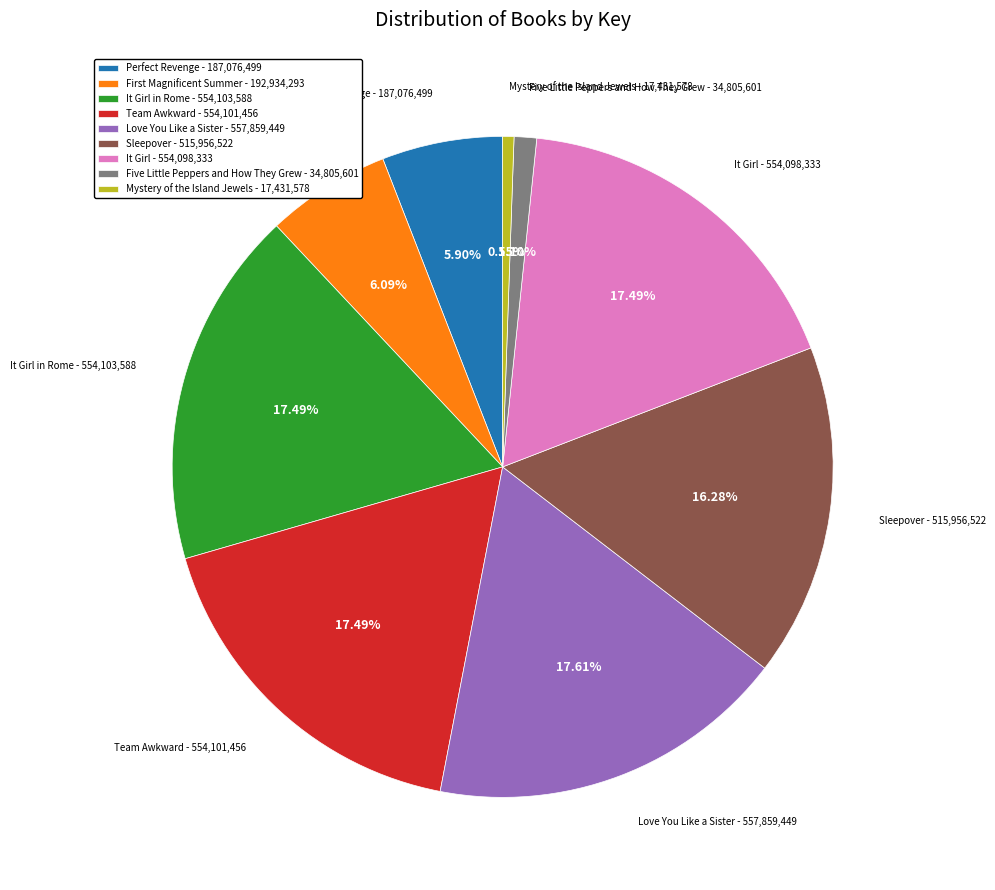

Is the sum of Mystery of the Island Jewels - 17,431,578 and Team Awkward - 554,101,456 greater than half?

No